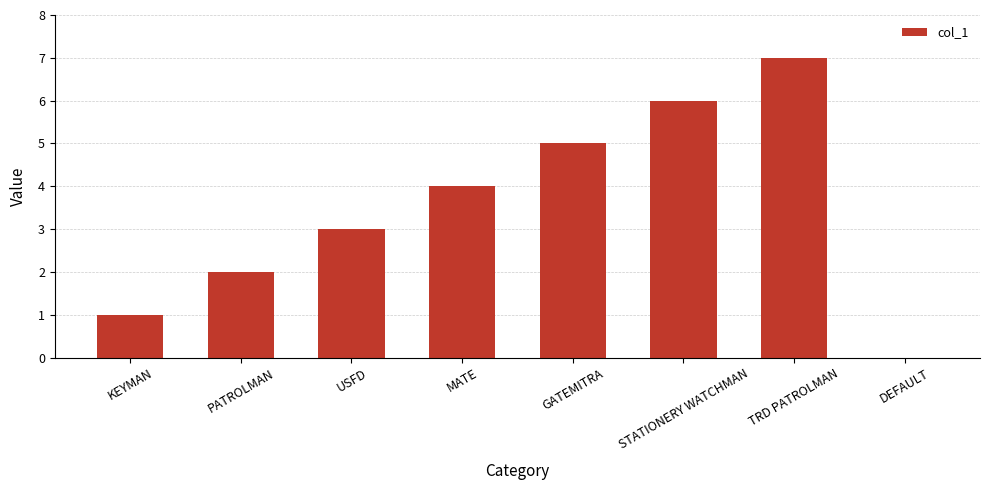

Which has a higher value, USFD or DEFAULT?

USFD